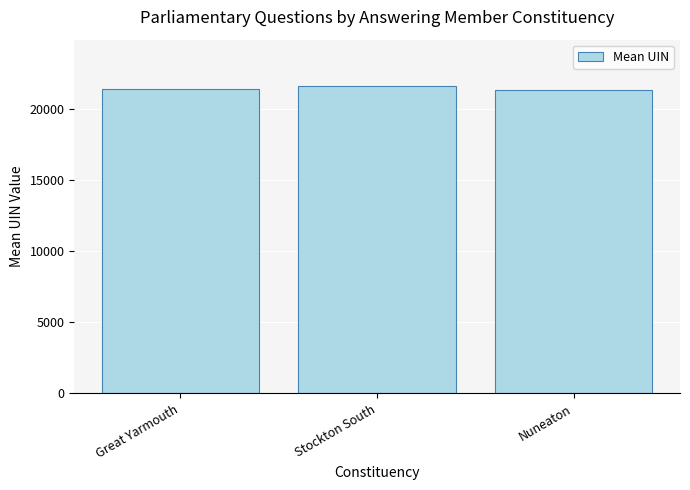

What is the change in value from Great Yarmouth to Nuneaton?

-85